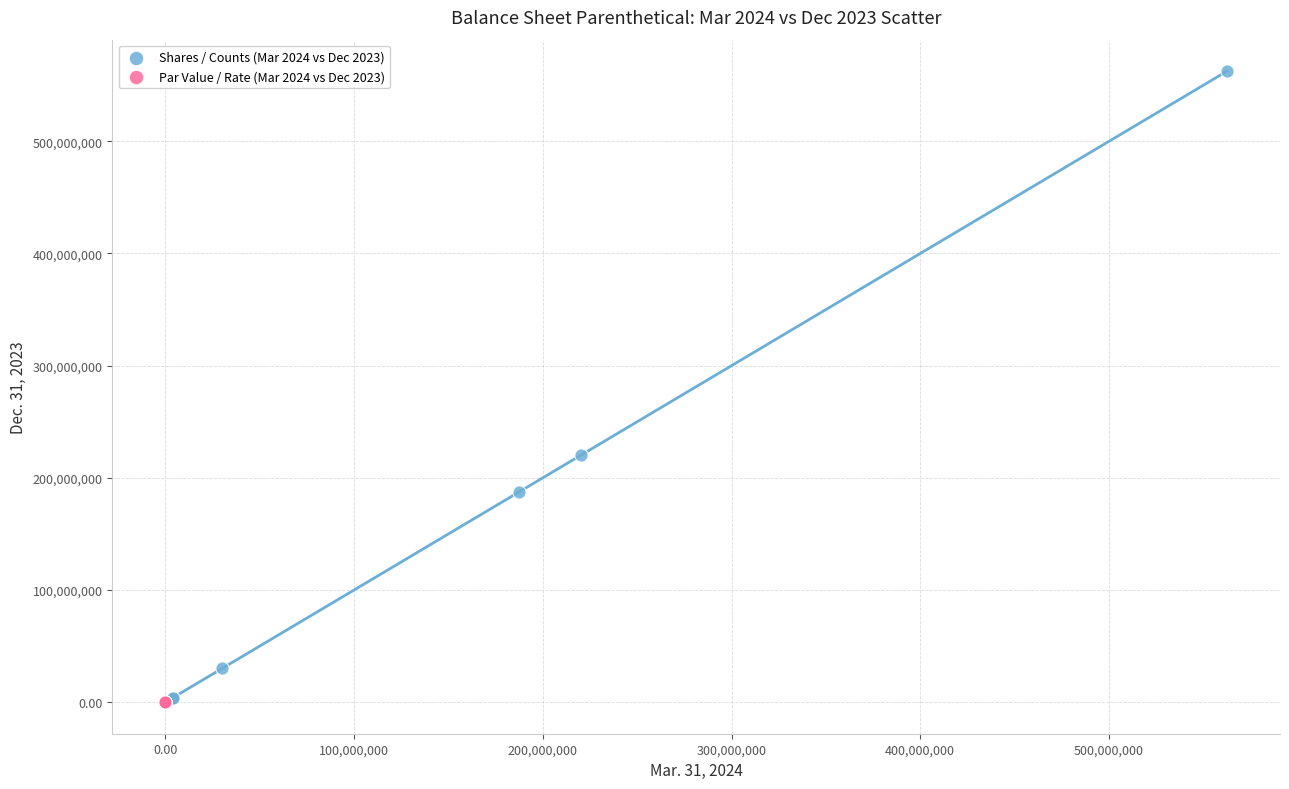

Which series has the widest spread of Y values?

Shares / Counts (Mar 2024 vs Dec 2023)